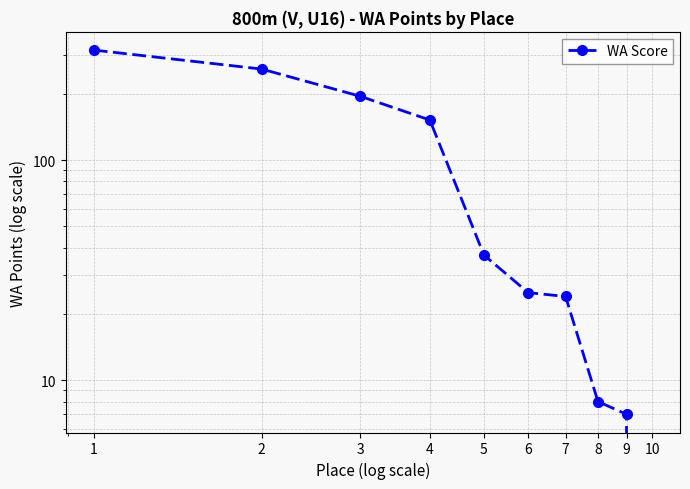

Reading left to right, list all the values displayed in this chart.

316	259	195	152	37	25	24	8	7	0